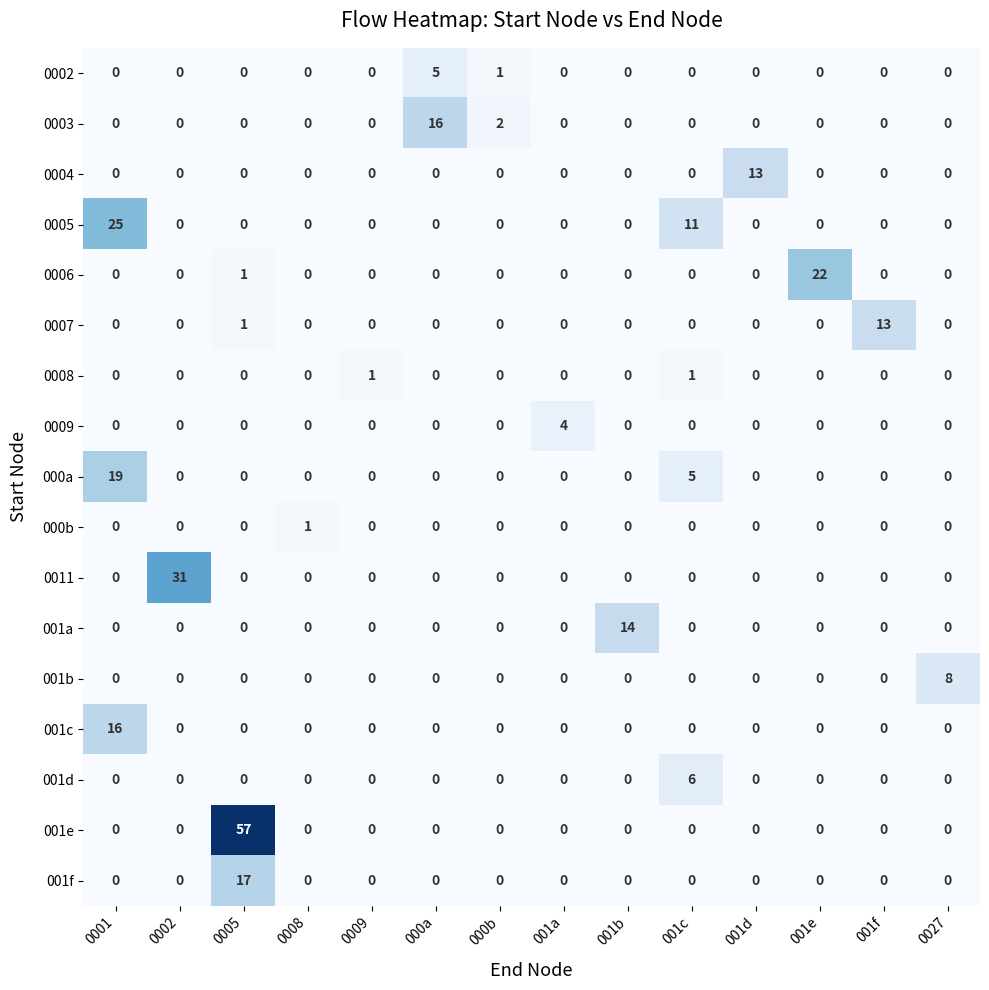

What is the difference between the second highest and second lowest values in the 000a series?

5